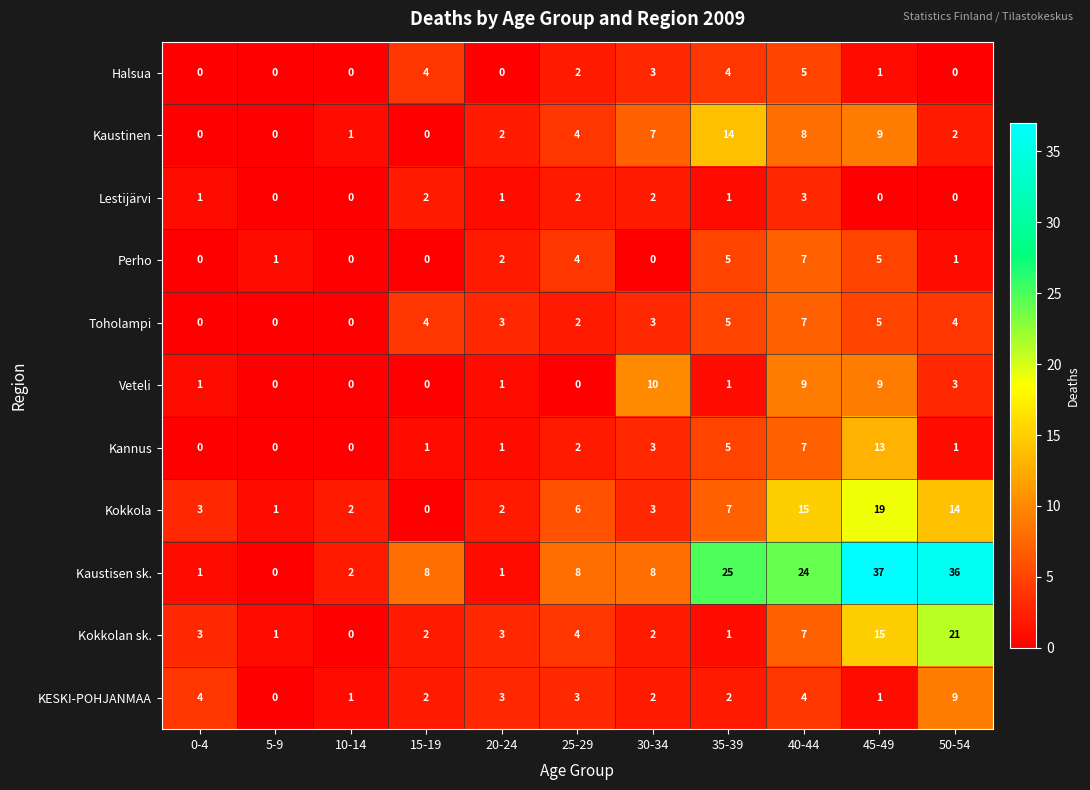

How many positive values does the Lestijärvi series have?

7